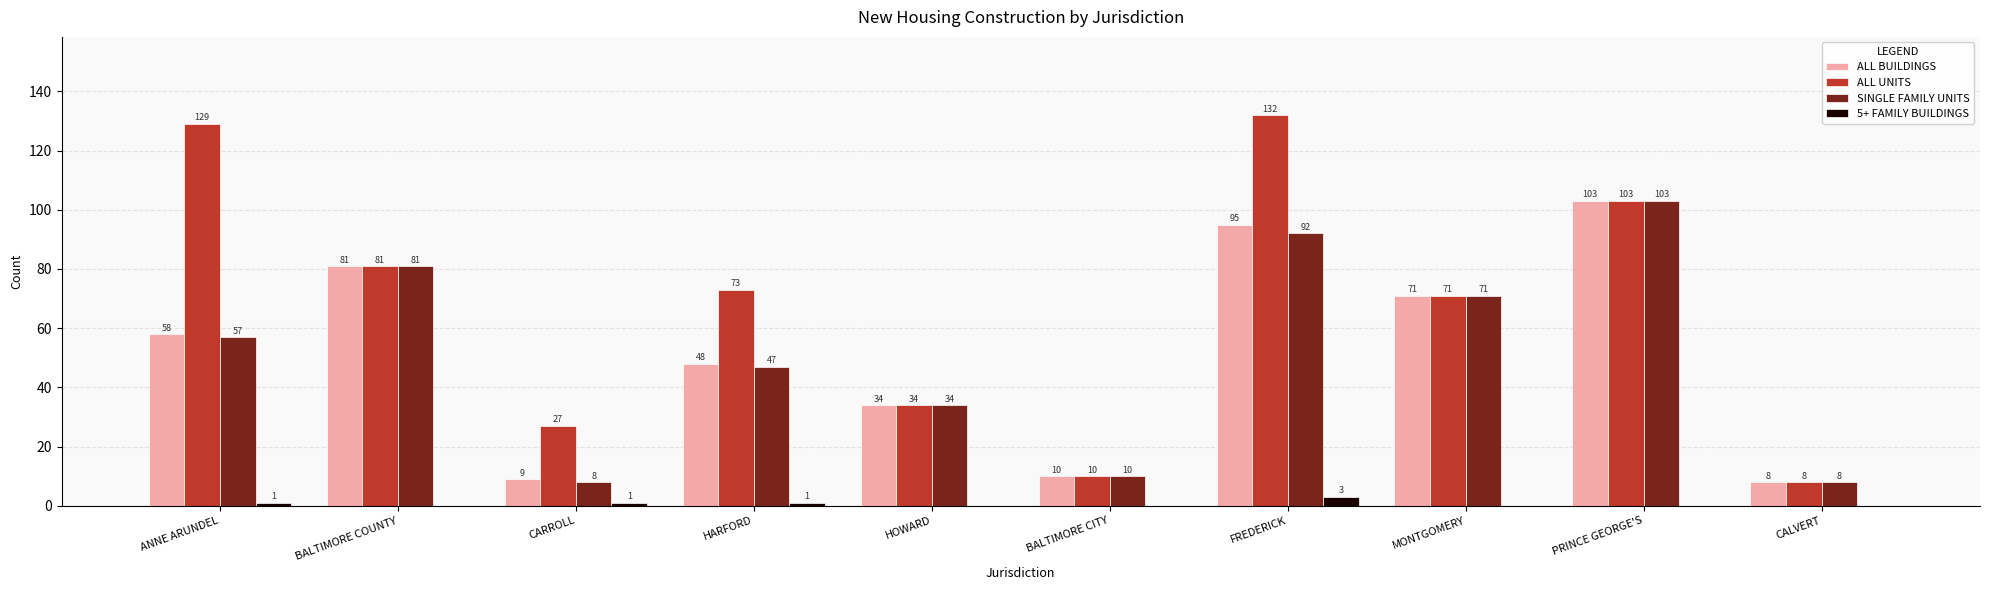

How many categories are shown in the chart?

10